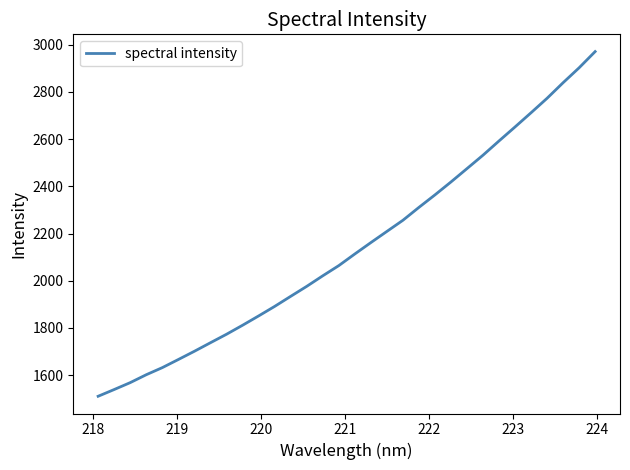

What is the greatest value displayed?

2971.3